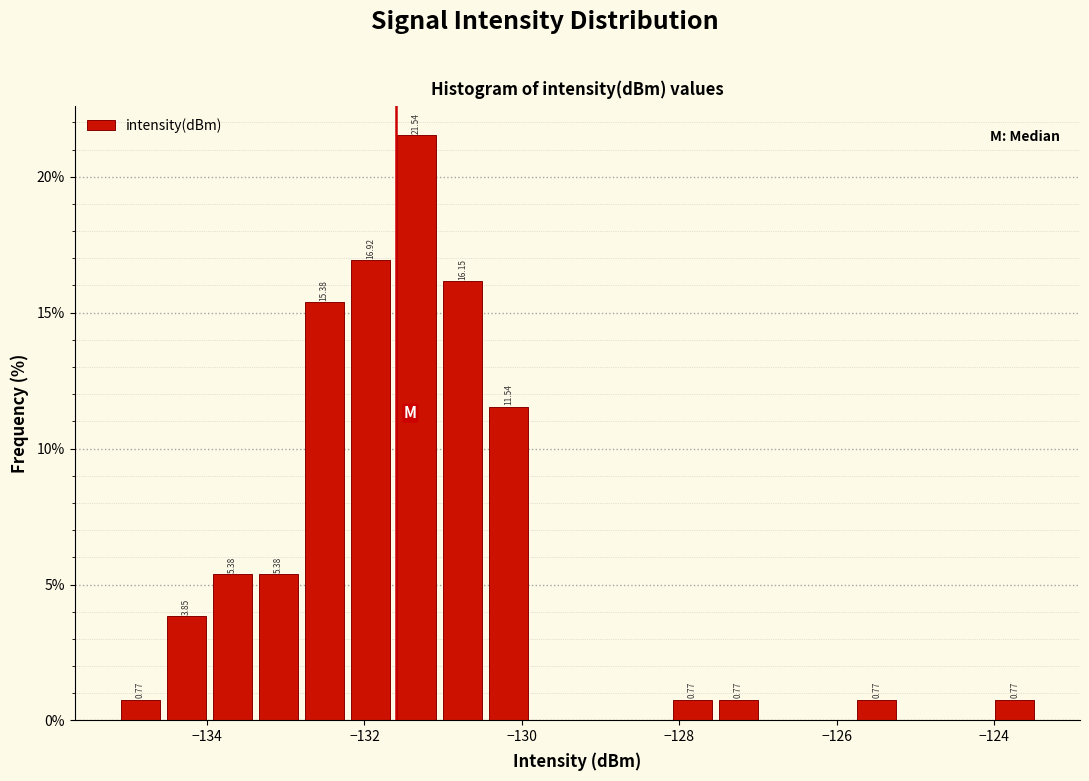

Read against the x-axis, roughly where is the centre of the tallest bar?

-131.4